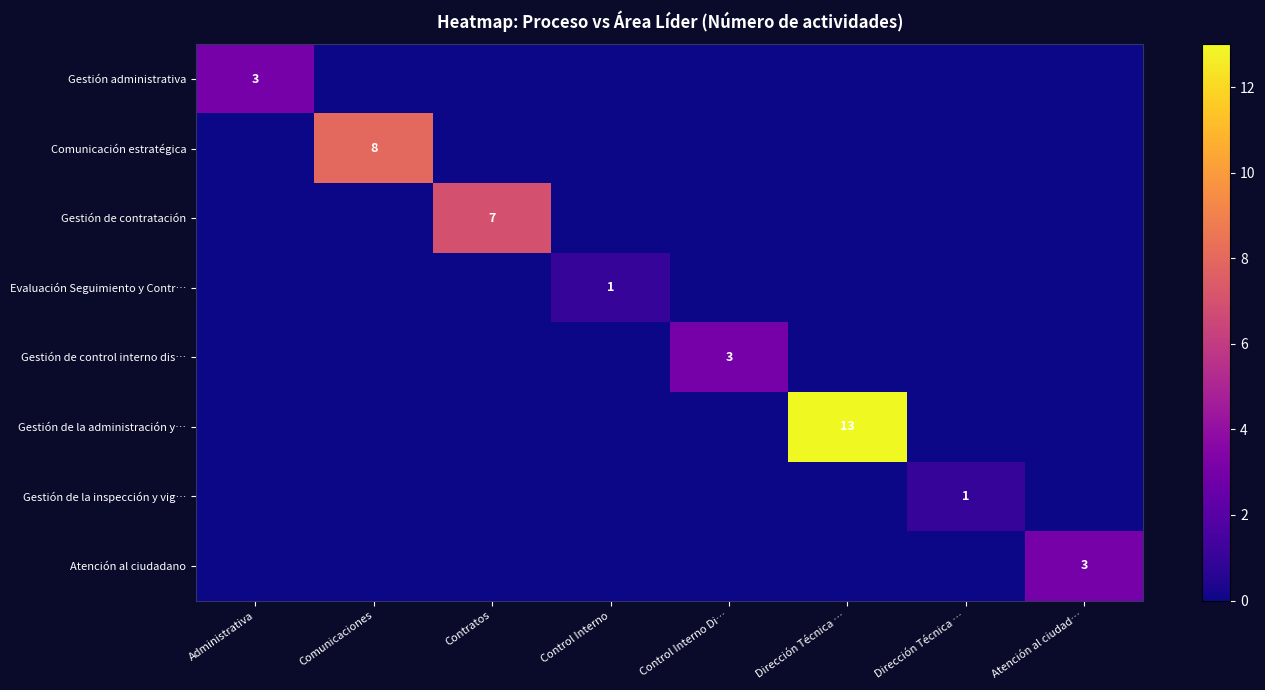

Between Administrativa and Atención al ciudad…, which series saw the biggest shift?

Gestión administrativa